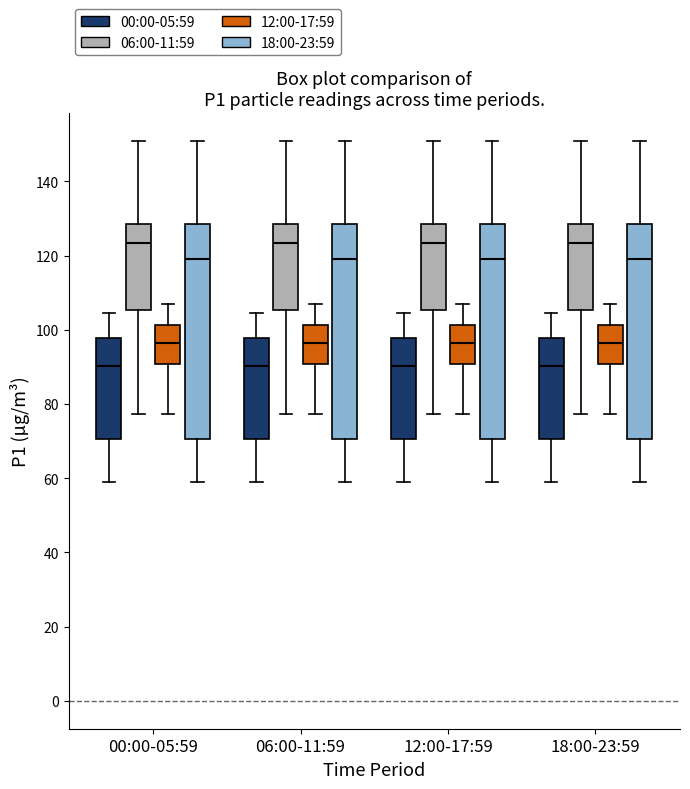

Where is the upper edge of the box for 12:00-17:59 (12:00-17:59) on the y-axis? The values are not printed on the chart, so give them approximately, as read against the axis.

102